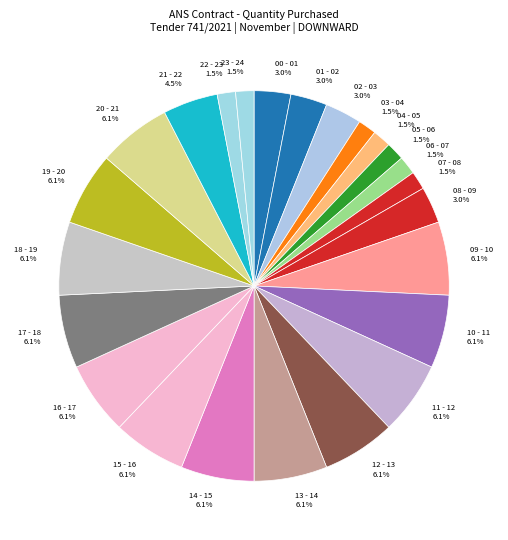

Does 21 - 22 represent more than half of the total?

No